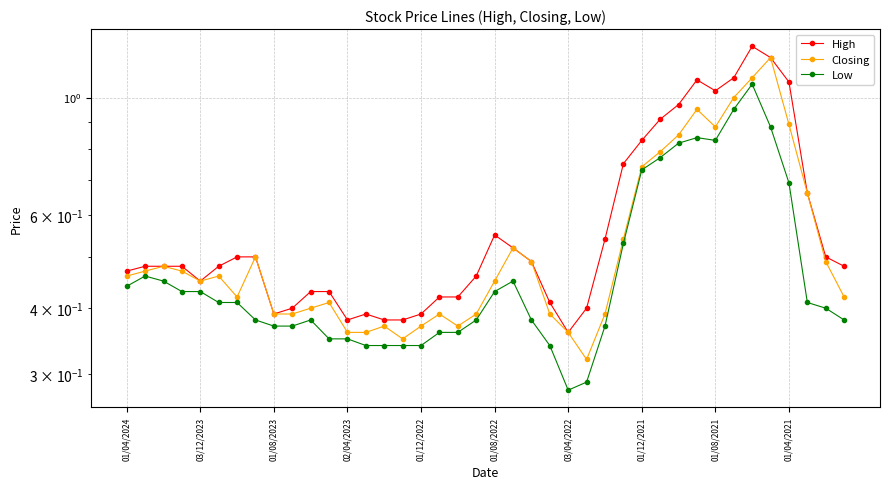

What position from the right is 01/08/2021?

8